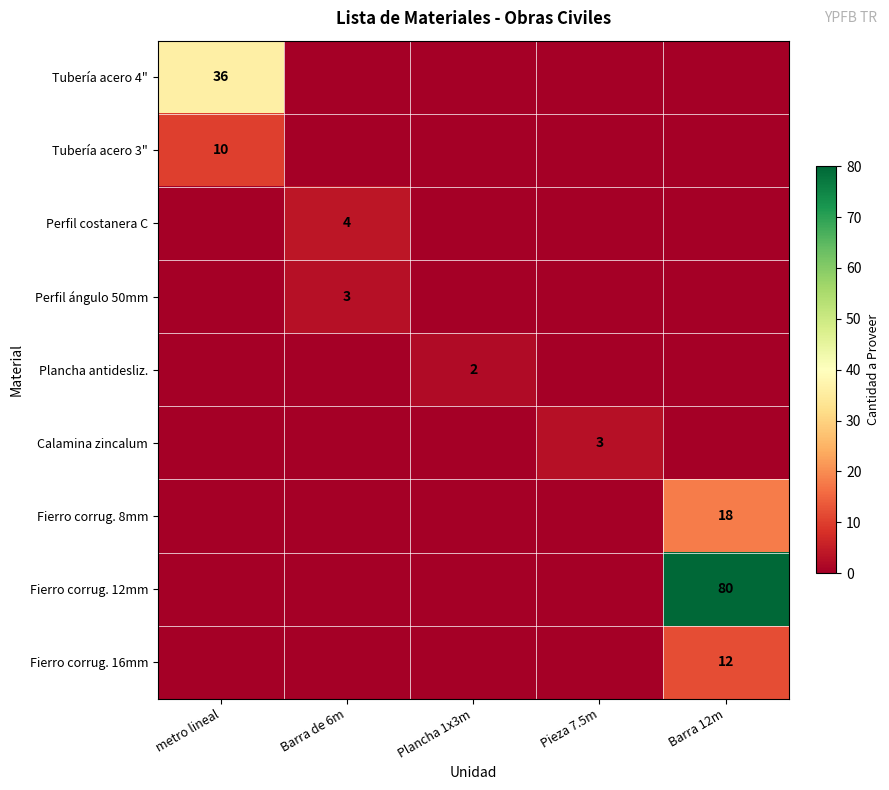

What is the difference between the highest and lowest values at Barra 12m?

80